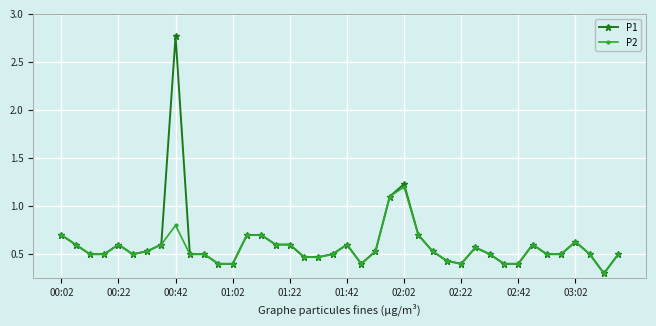

Which series has the widest spread of values?

P1